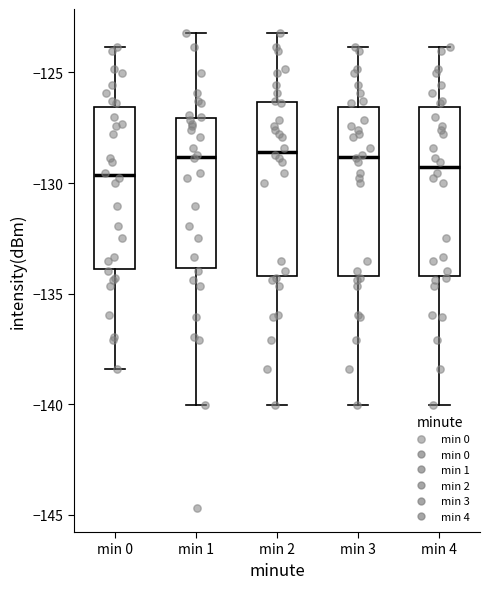

Reading left to right, transcribe this box plot: for each box, give where its median line is, the range the box spans, and where its two whiskers end, as read against the y-axis. The values are not printed on the chart, so give them approximately, as read against the axis.

min 0: median -129.5, box -134.0 to -126.5, whiskers -138.5 to -124.0
min 1: median -129.0, box -134.0 to -127.0, whiskers -140.0 to -123.0
min 2: median -128.5, box -134.0 to -126.5, whiskers -140.0 to -123.0
min 3: median -129.0, box -134.0 to -126.5, whiskers -140.0 to -124.0
min 4: median -129.5, box -134.0 to -126.5, whiskers -140.0 to -124.0